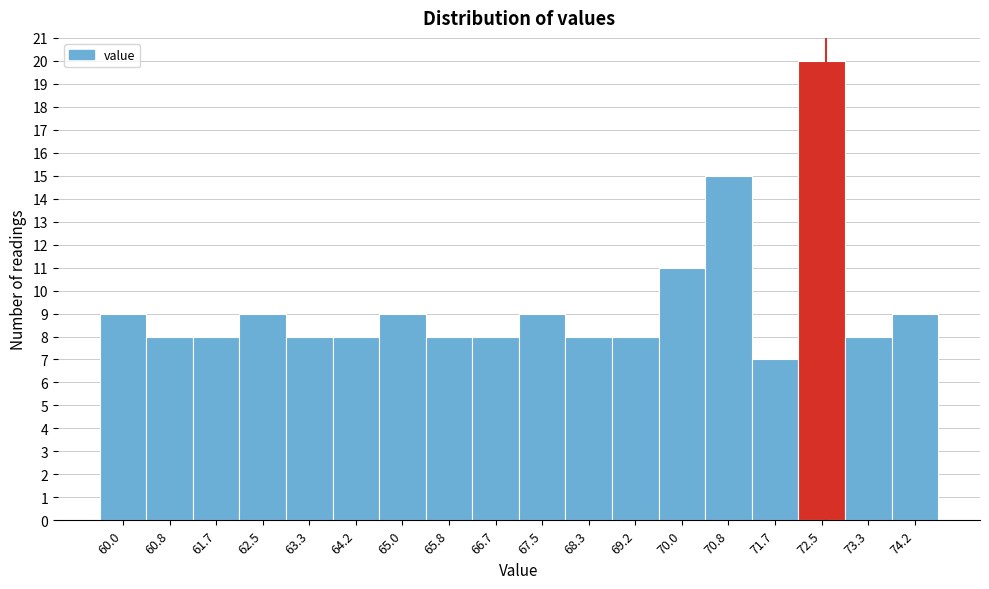

Reading right to left, transcribe all the data shown in this chart.

74.2=9	73.3=8	72.5=20	71.7=7	70.8=15	70.0=11	69.2=8	68.3=8	67.5=9	66.7=8	65.8=8	65.0=9	64.2=8	63.3=8	62.5=9	61.7=8	60.8=8	60.0=9